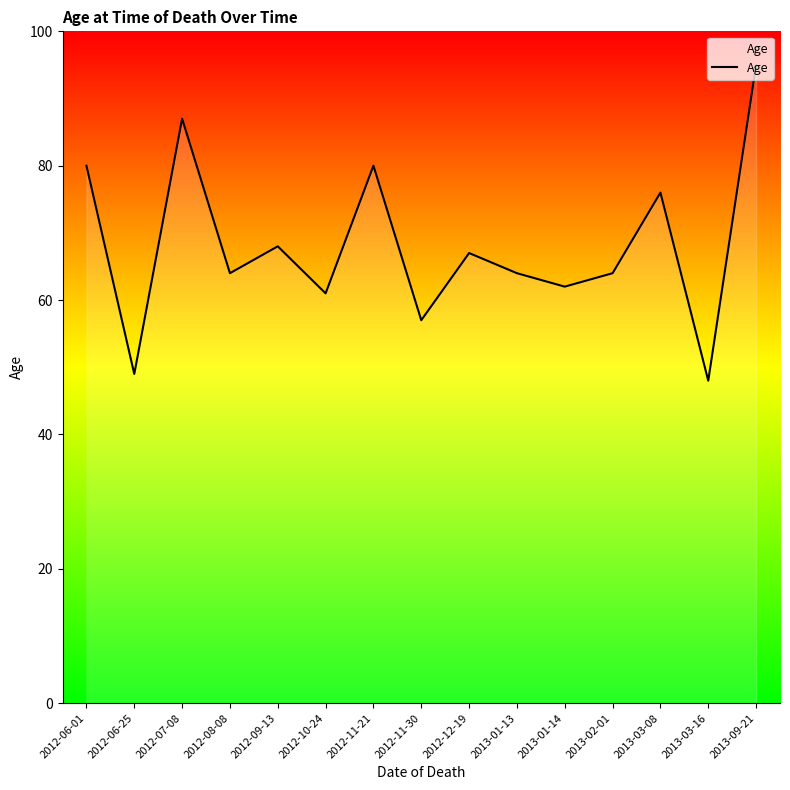

Does the chart display data point markers on the line(s)?

No